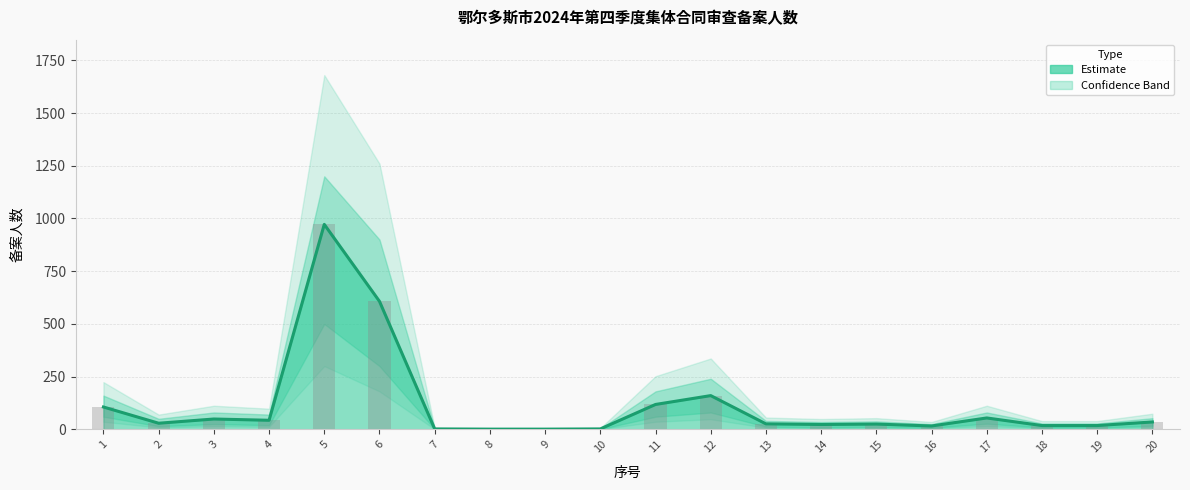

List the labels in order of value, largest first.

5, 6, 12, 11, 1, 17, 3, 4, 20, 2, 13, 15, 14, 18, 19, 16, 7, 10, 8, 9